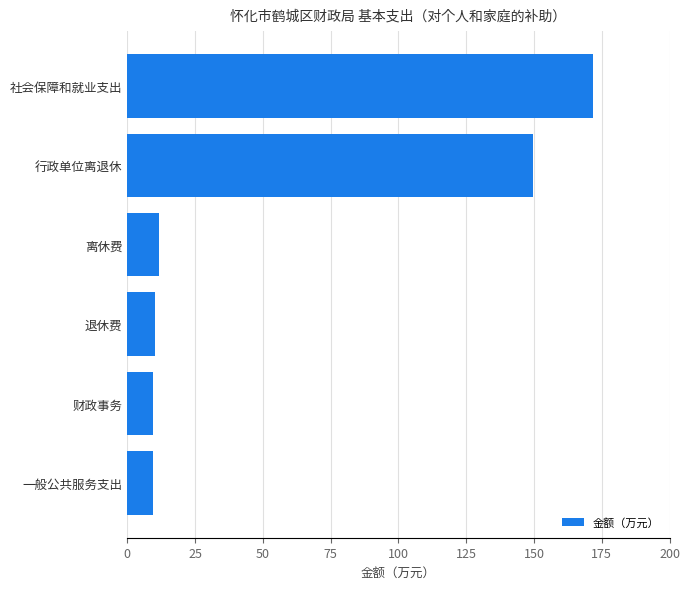

Which label corresponds to the largest value in the chart?

社会保障和就业支出